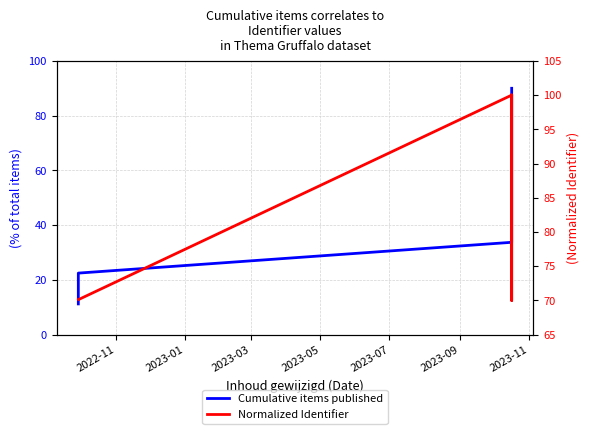

What is the label of the 8th point from the right?

2022-11